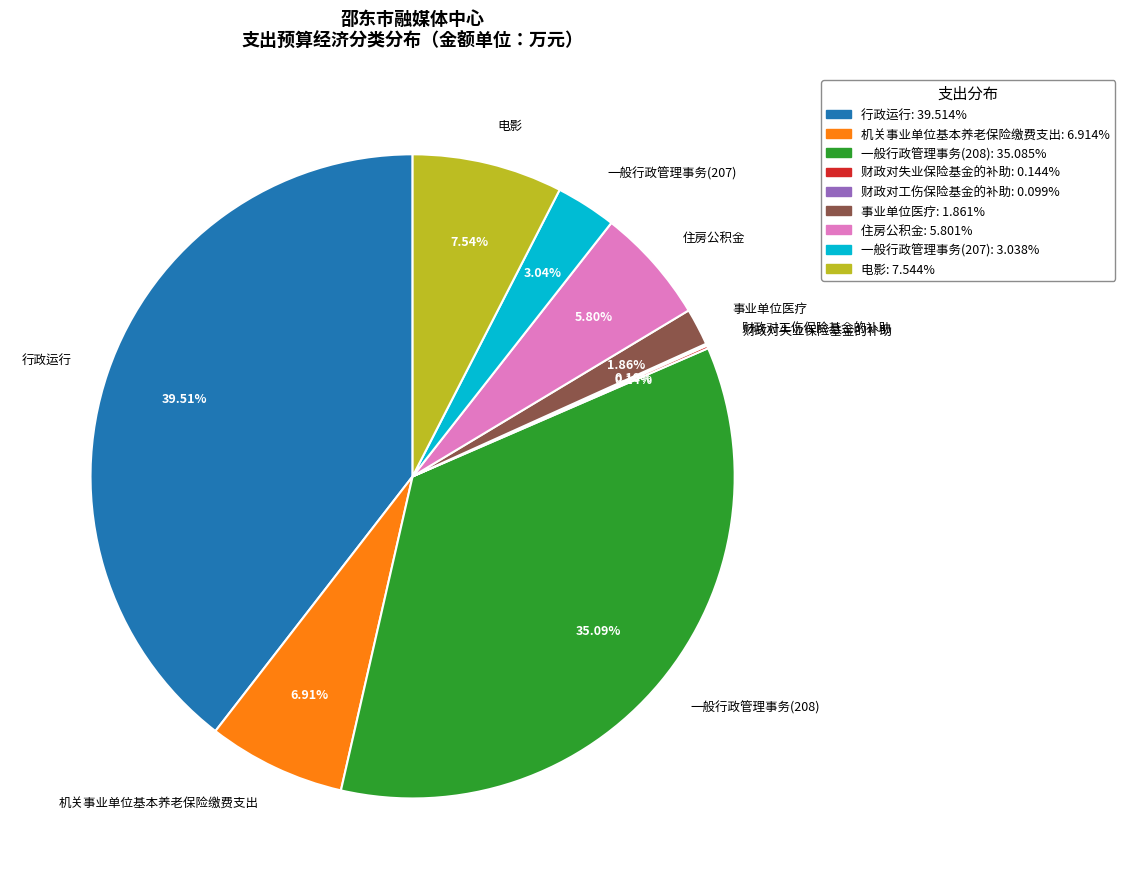

Which slice is the largest?

行政运行